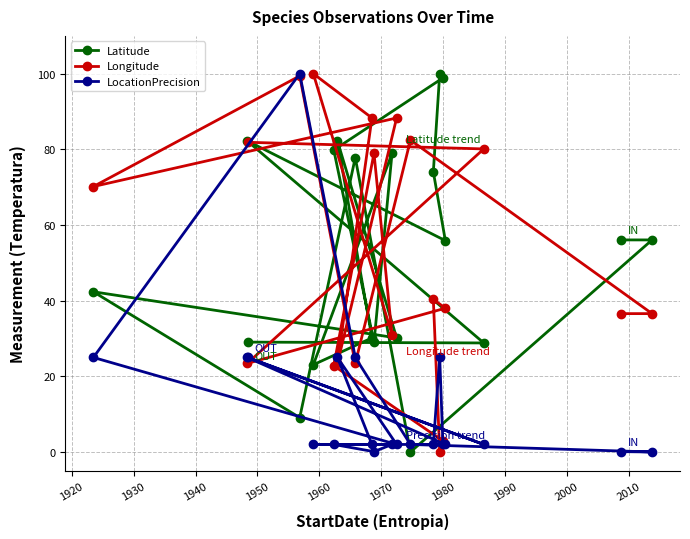

How many series are shown in this chart?

3